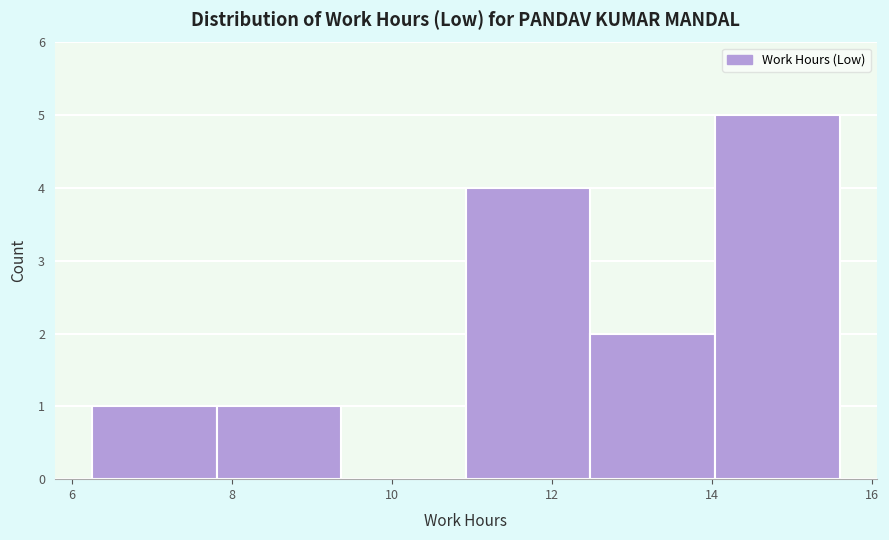

Over which range of the x-axis is the bar tallest?

14.0 to 15.6